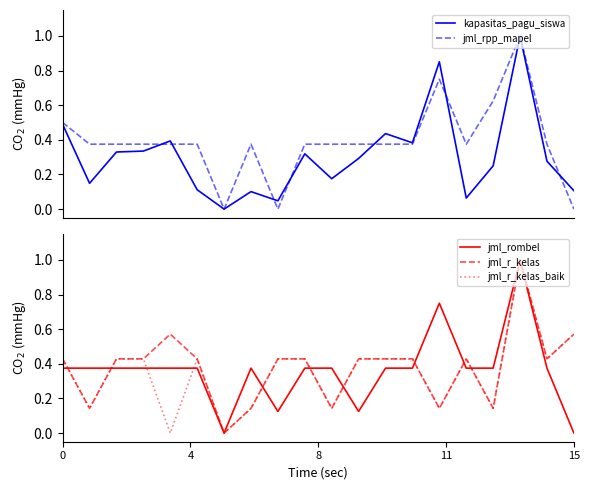

Reading left to right, transcribe all the data shown in this chart.

kapasitas_pagu_siswa: 0.5	0.1	0.3	0.3	0.4	0.1	0.0	0.1	0.0	0.3	0.2	0.3	0.4	0.4	0.9	0.1	0.2	1.0	0.3	0.1
jml_rpp_mapel: 0.5	0.4	0.4	0.4	0.4	0.4	0.0	0.4	0.0	0.4	0.4	0.4	0.4	0.4	0.8	0.4	0.6	1.0	0.4	0.0
jml_rombel: 0.4	0.4	0.4	0.4	0.4	0.4	0.0	0.4	0.1	0.4	0.4	0.1	0.4	0.4	0.8	0.4	0.4	1.0	0.4	0.0
jml_r_kelas: 0.4	0.1	0.4	0.4	0.6	0.4	0.0	0.1	0.4	0.4	0.1	0.4	0.4	0.4	0.1	0.4	0.1	1.0	0.4	0.6
jml_r_kelas_baik: 0.4	0.1	0.4	0.4	0.0	0.4	0.0	0.1	0.4	0.4	0.1	0.4	0.4	0.4	0.1	0.4	0.1	1.0	0.4	0.6